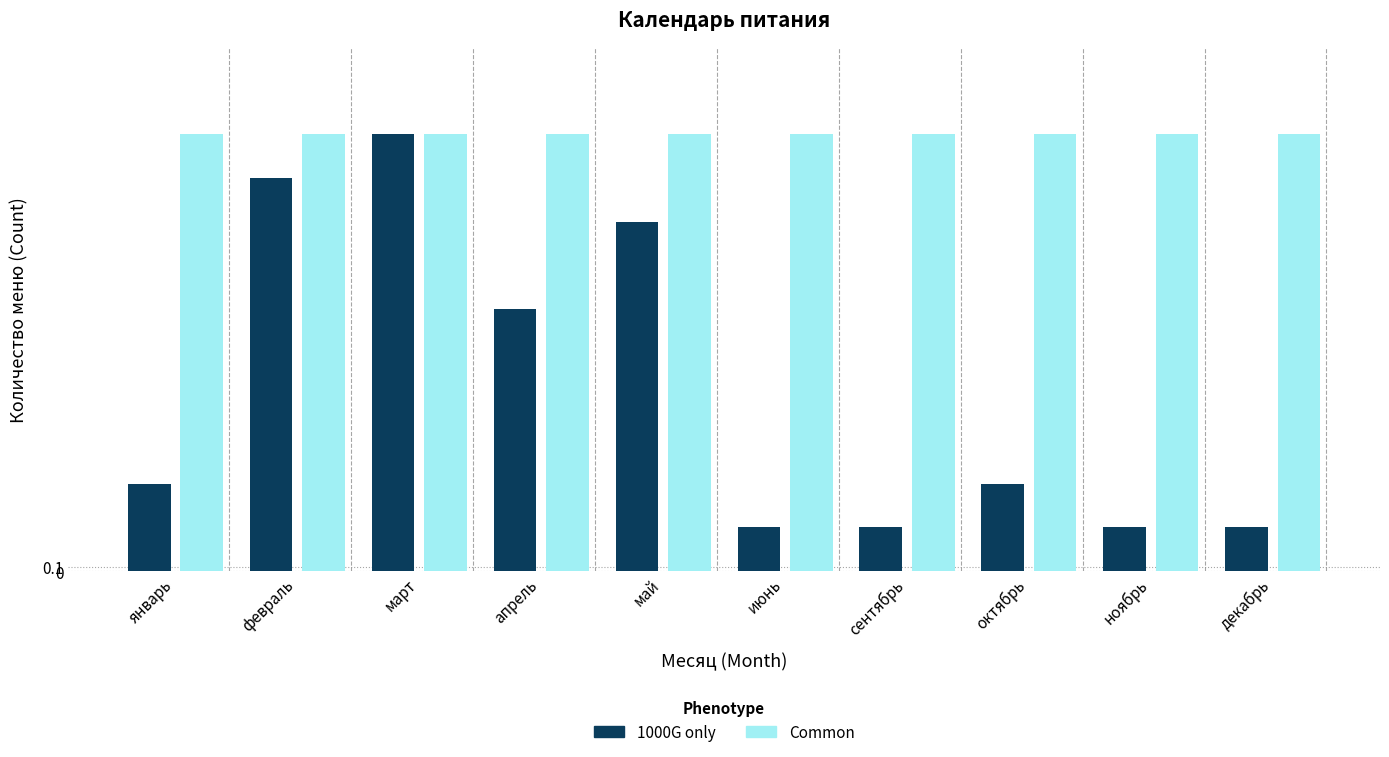

The value of 1000G only at февраль is 13. True or false?

False